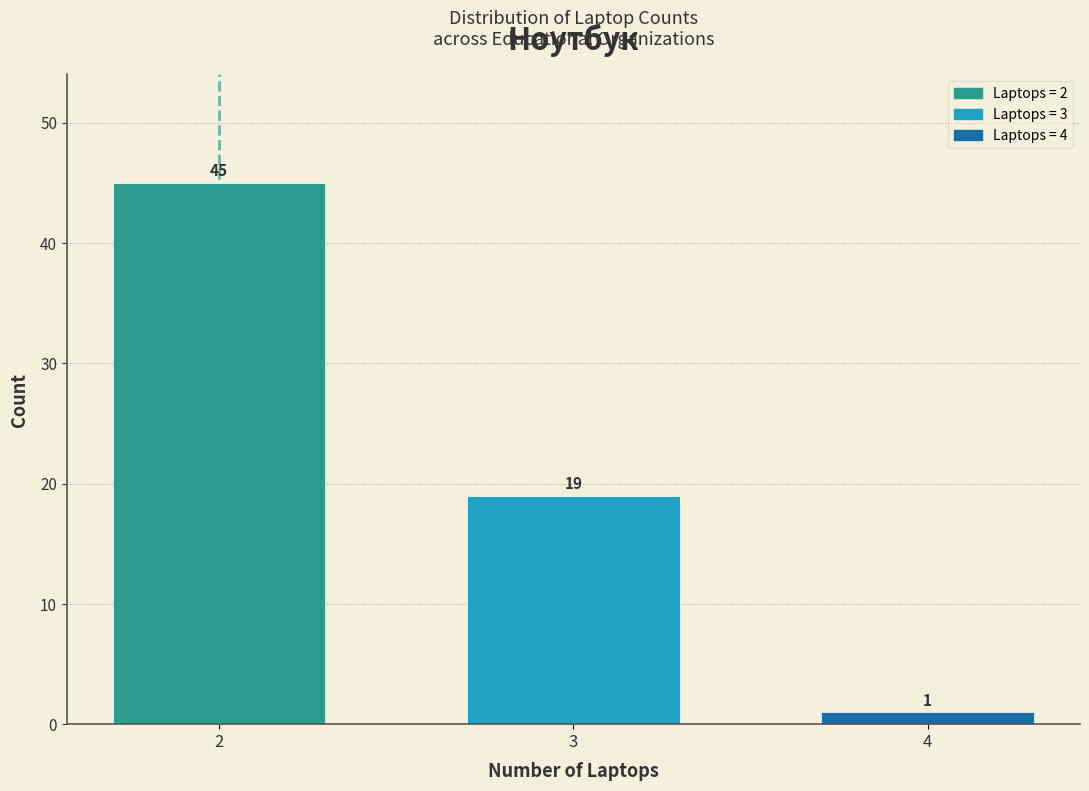

Reading right to left, list all the values displayed in this chart.

4=1	3=19	2=45